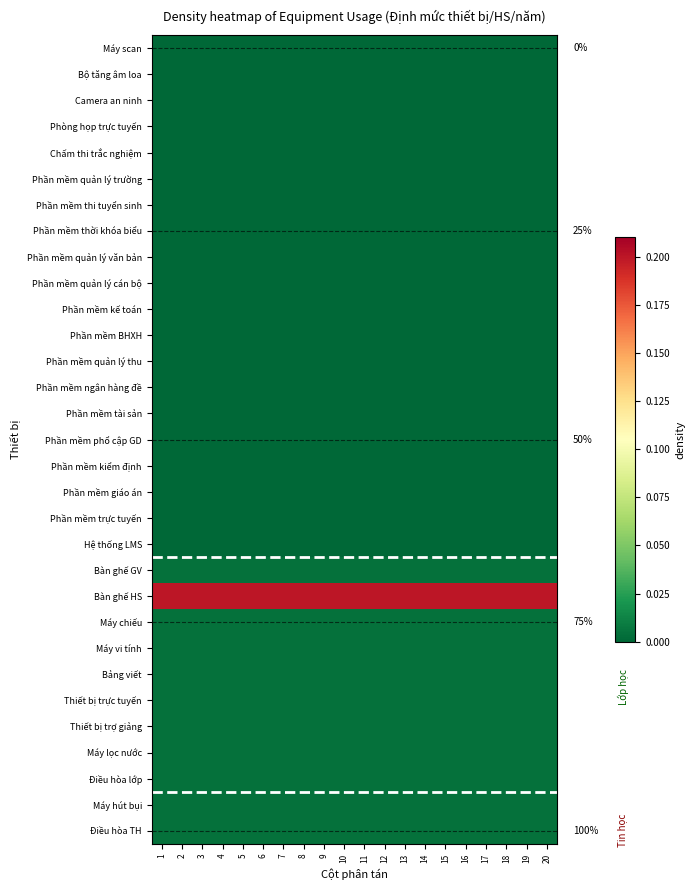

List the labels in order of Phần mềm phổ cập GD value, smallest first.

1, 2, 3, 4, 5, 6, 7, 8, 9, 10, 11, 12, 13, 14, 15, 16, 17, 18, 19, 20